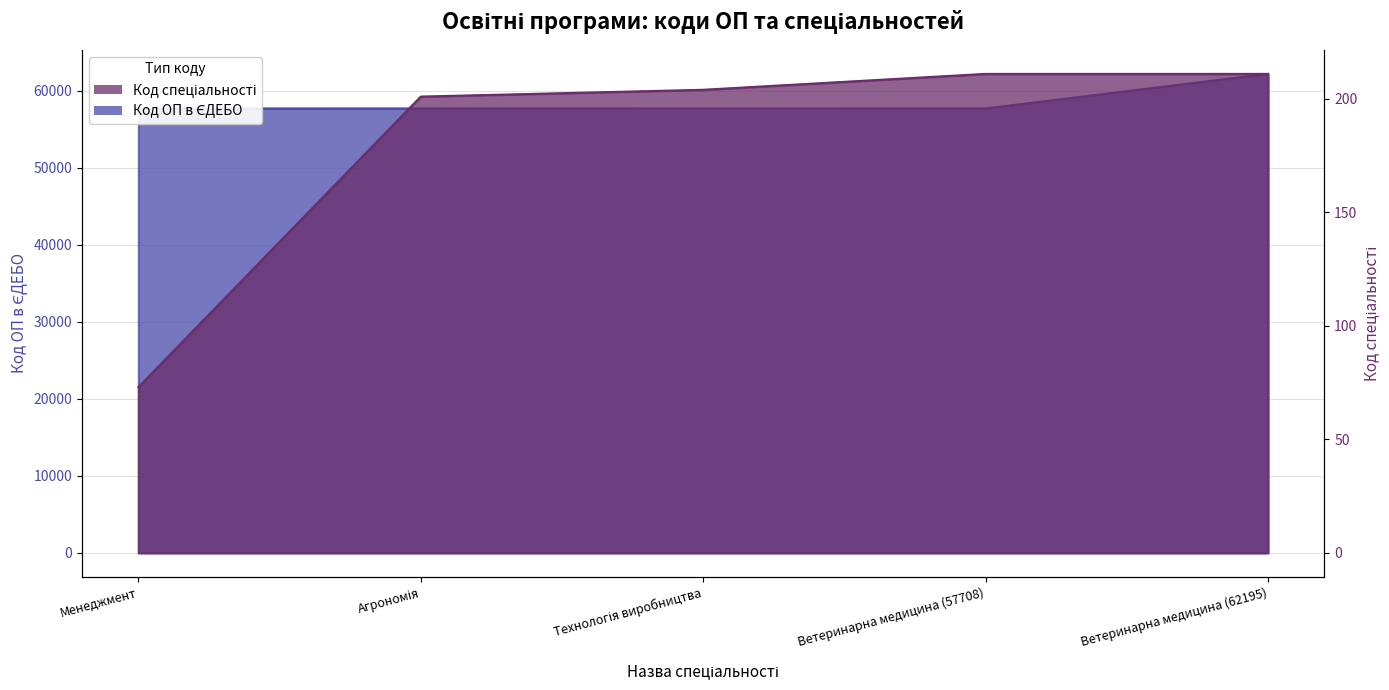

What is the greatest value displayed?

62195